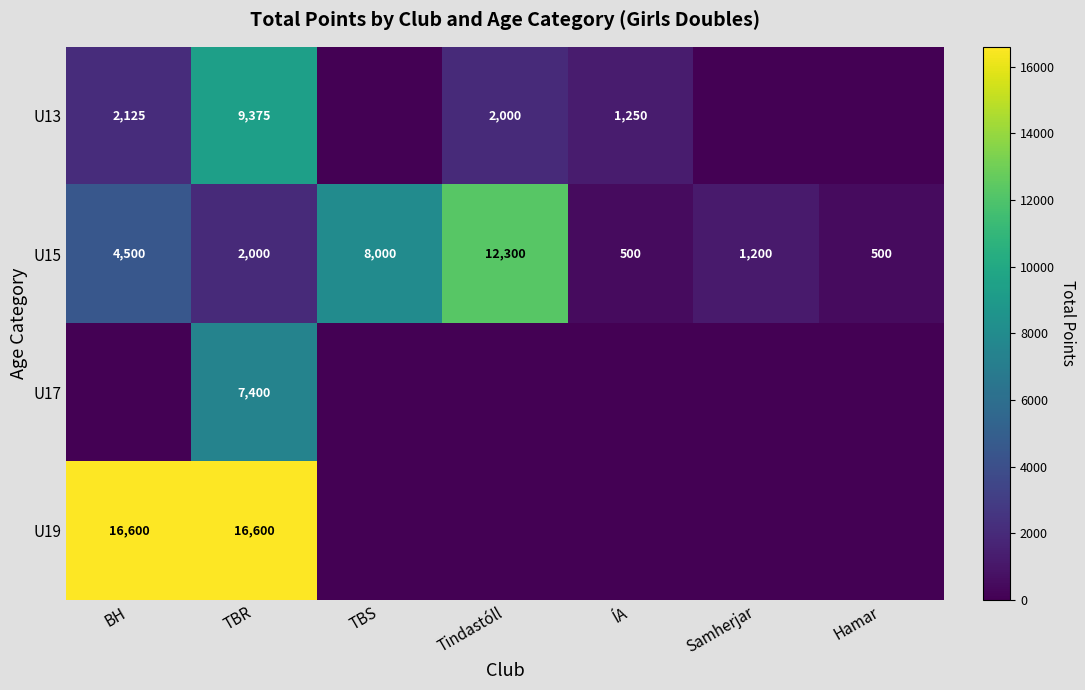

Which has a higher value, TBR or Hamar?

TBR